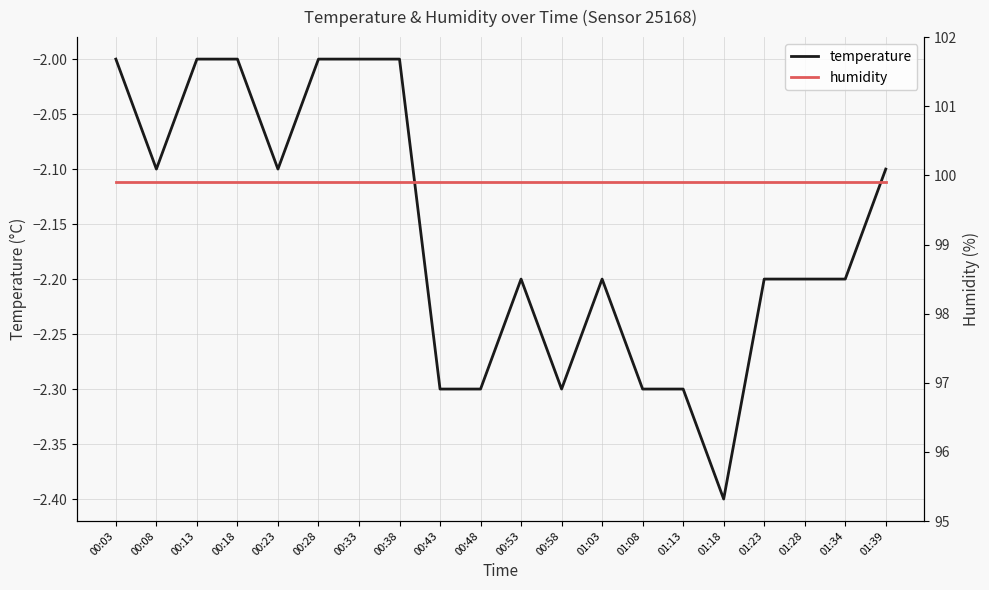

At which category is the sum across all series the highest?

00:03